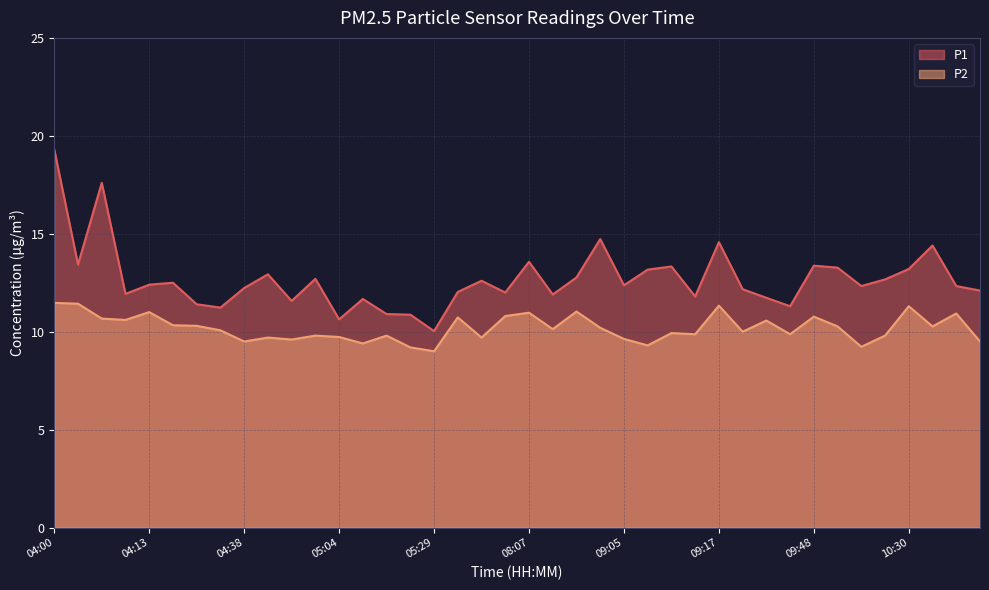

At which label does P1 first exceed 12?

04:00